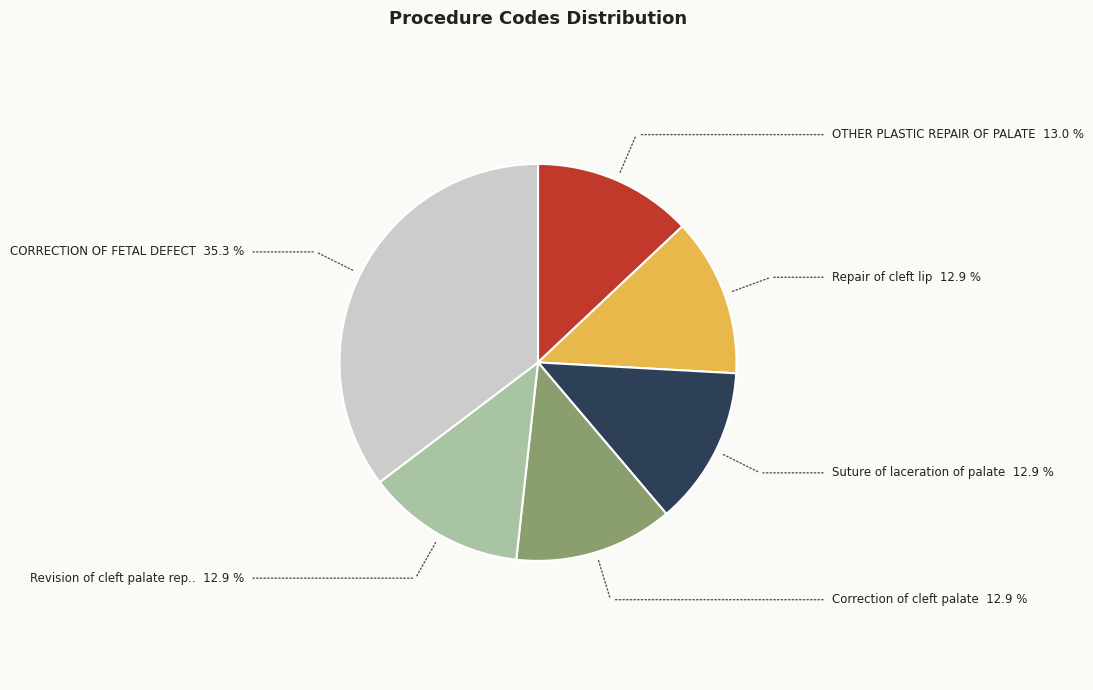

Count the number of slices in the pie.

6